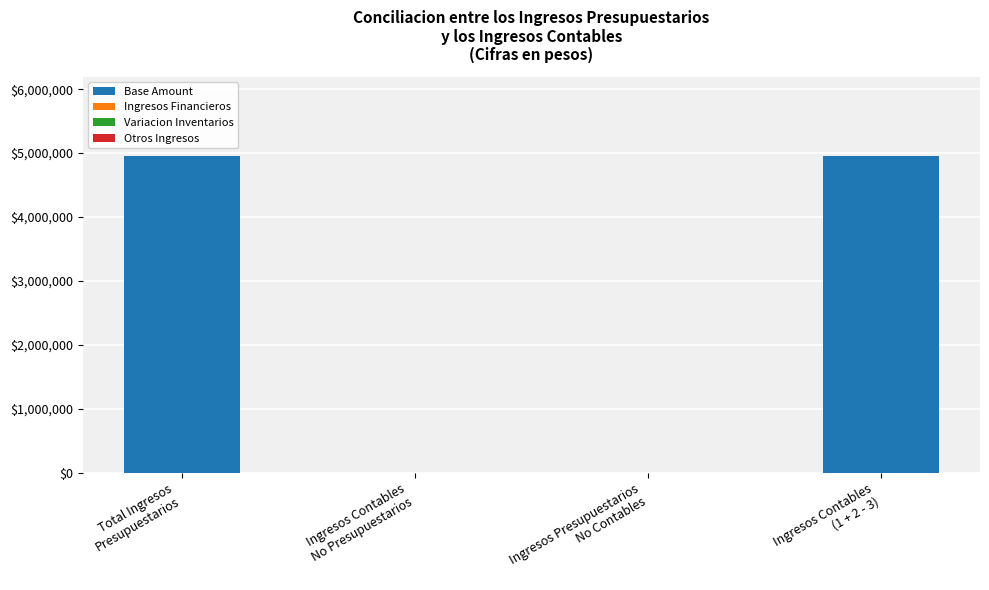

What is the greatest value displayed?

4953358.5